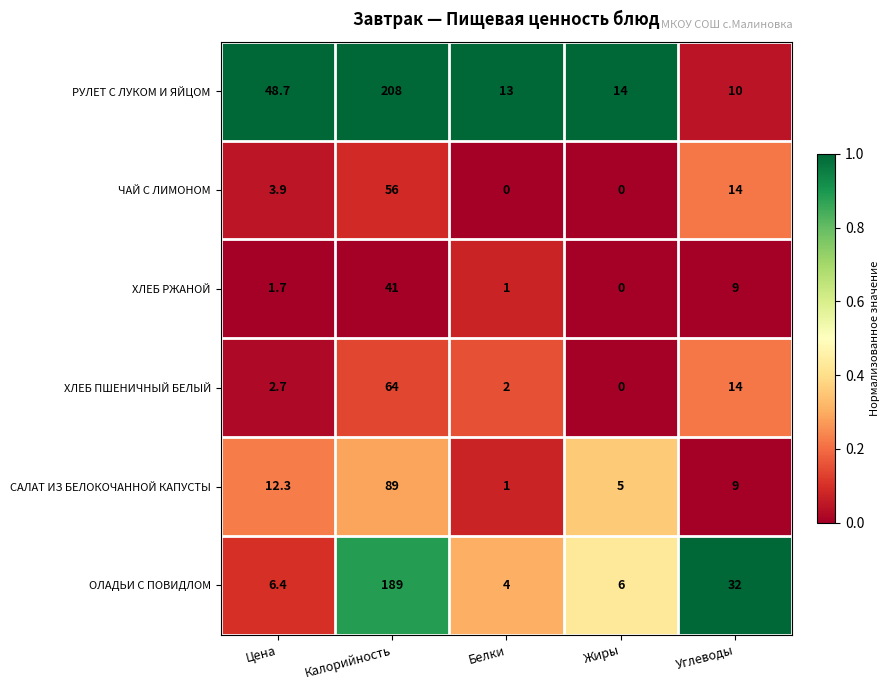

Which series has the largest total across all categories?

РУЛЕТ С ЛУКОМ И ЯЙЦОМ